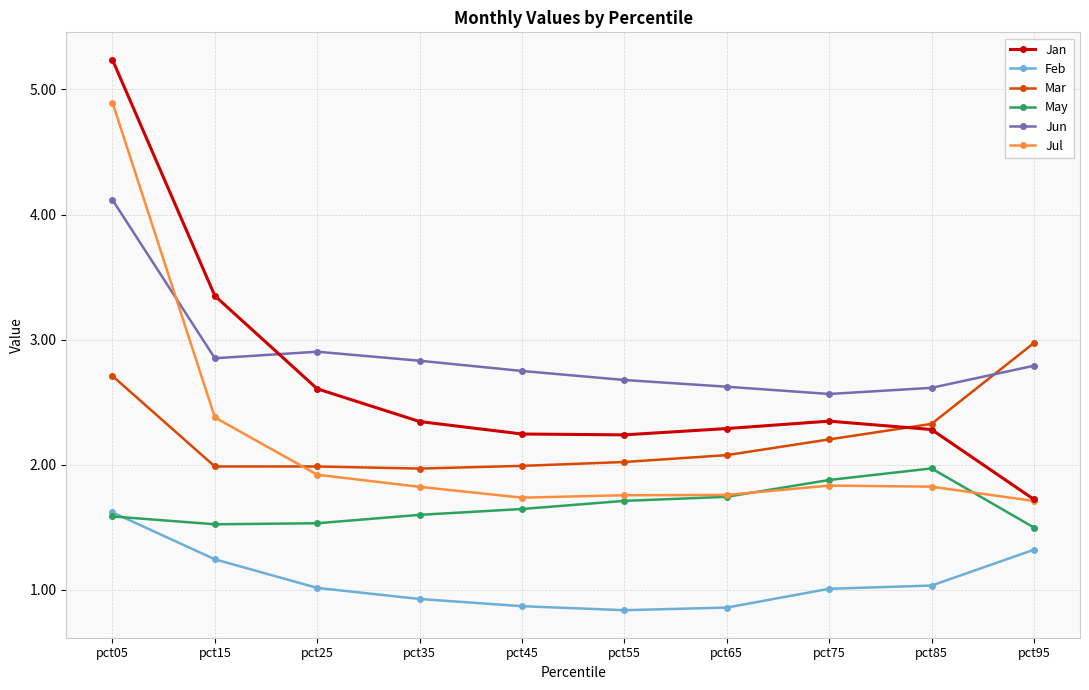

What is the value of the Mar point at the 8th from the left?

2.2